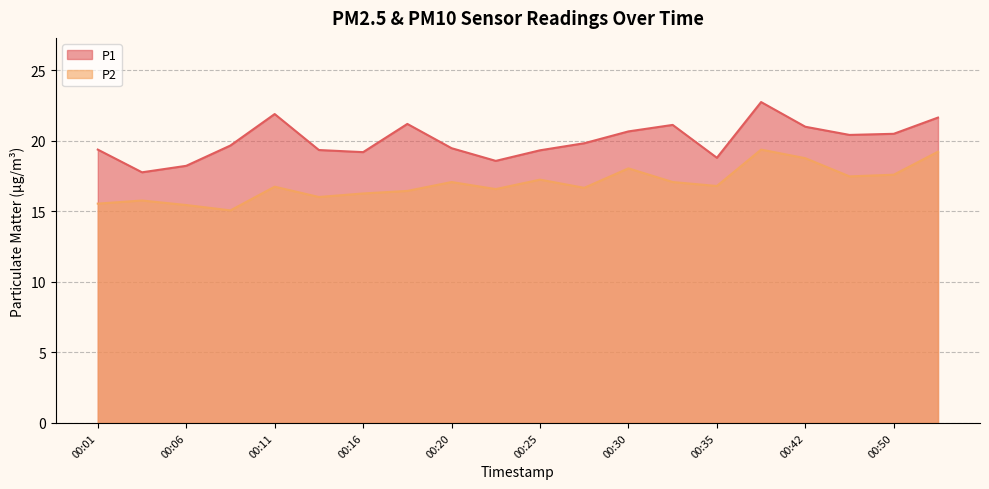

At which category is the sum across all series the highest?

00:38